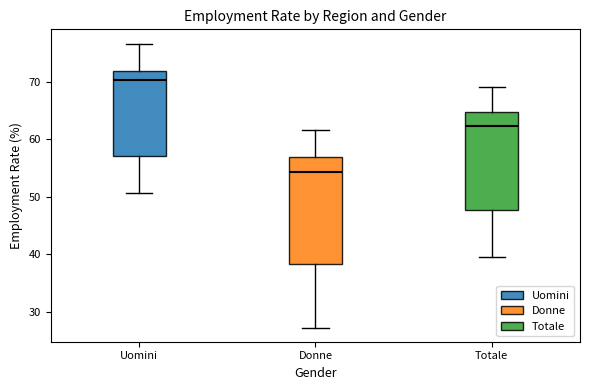

Where is the upper edge of the box for Totale on the y-axis? The values are not printed on the chart, so give them approximately, as read against the axis.

65